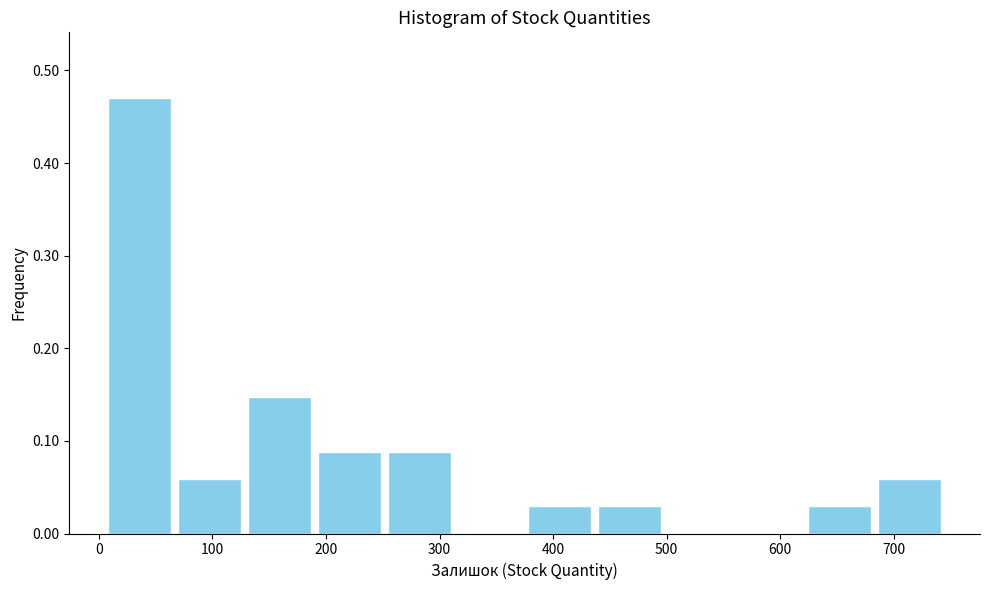

Reading left to right, list every bar in this chart as the range it spans on the x-axis followed by its height. Neither the bar edges nor the heights are printed on the chart, so give them approximately, as read against the axes.

10 to 70: 0.47
70 to 130: 0.06
130 to 190: 0.15
190 to 250: 0.09
250 to 310: 0.09
310 to 380: 0
380 to 440: 0.03
440 to 500: 0.03
500 to 560: 0
560 to 620: 0
620 to 680: 0.03
680 to 750: 0.06